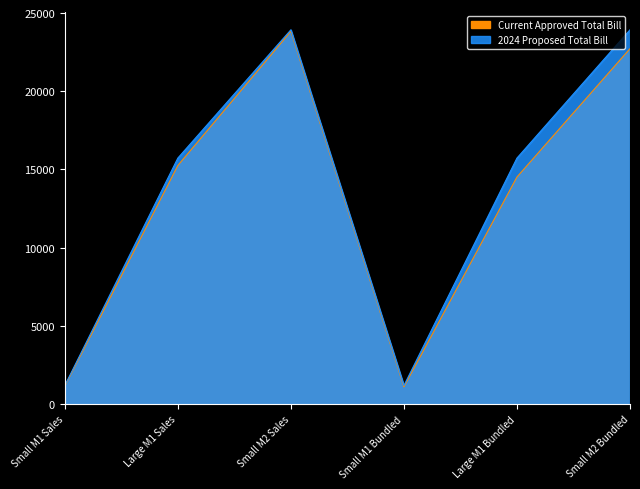

Count the number of categories in the chart.

6